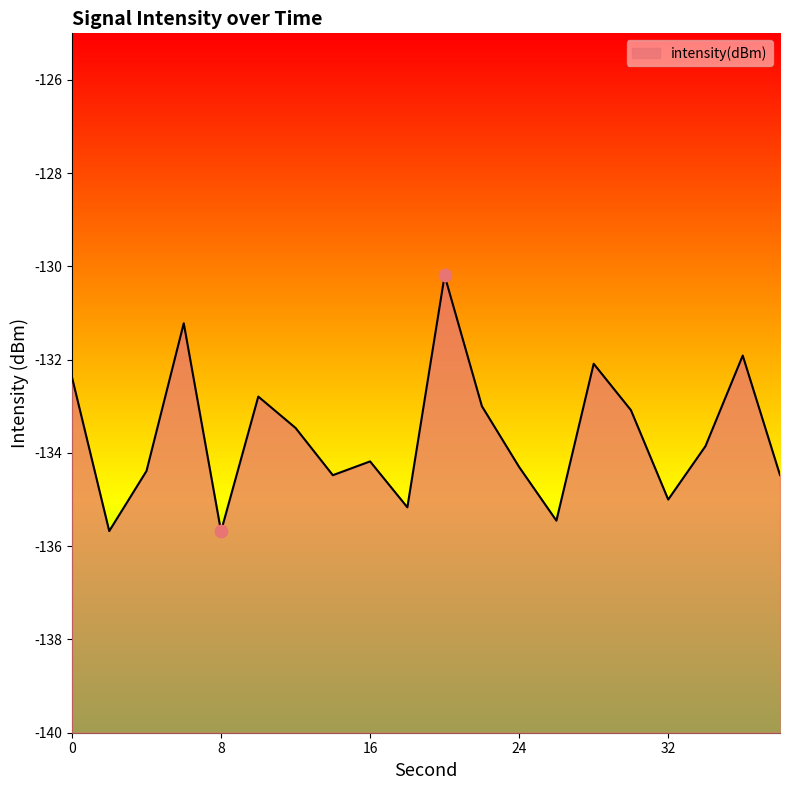

What is the change in value from 24 to 34?

+0.4